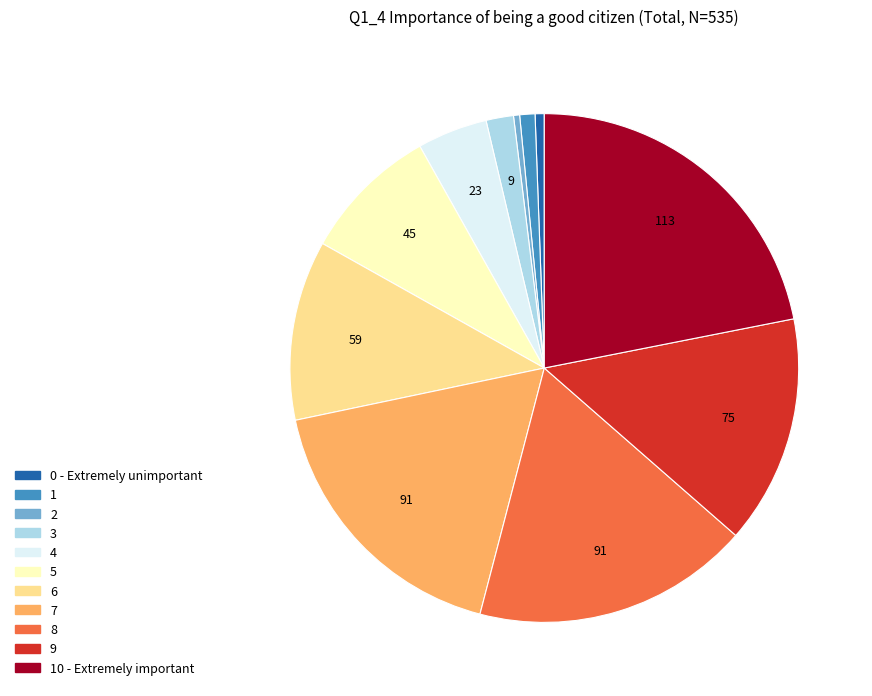

Is there a majority slice in this chart?

No